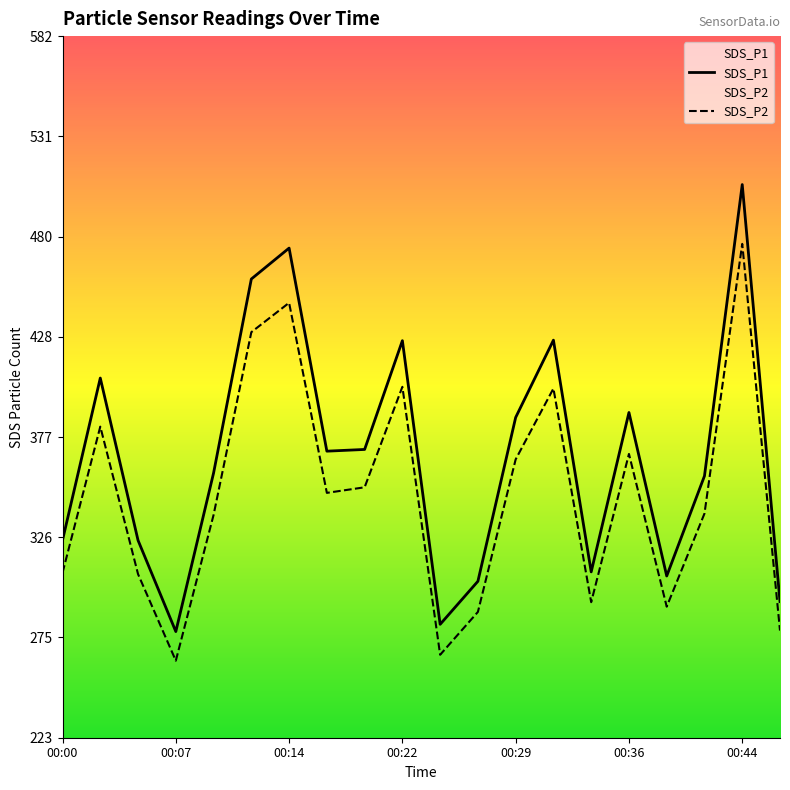

At which label is SDS_P1 closest to 391?

00:36